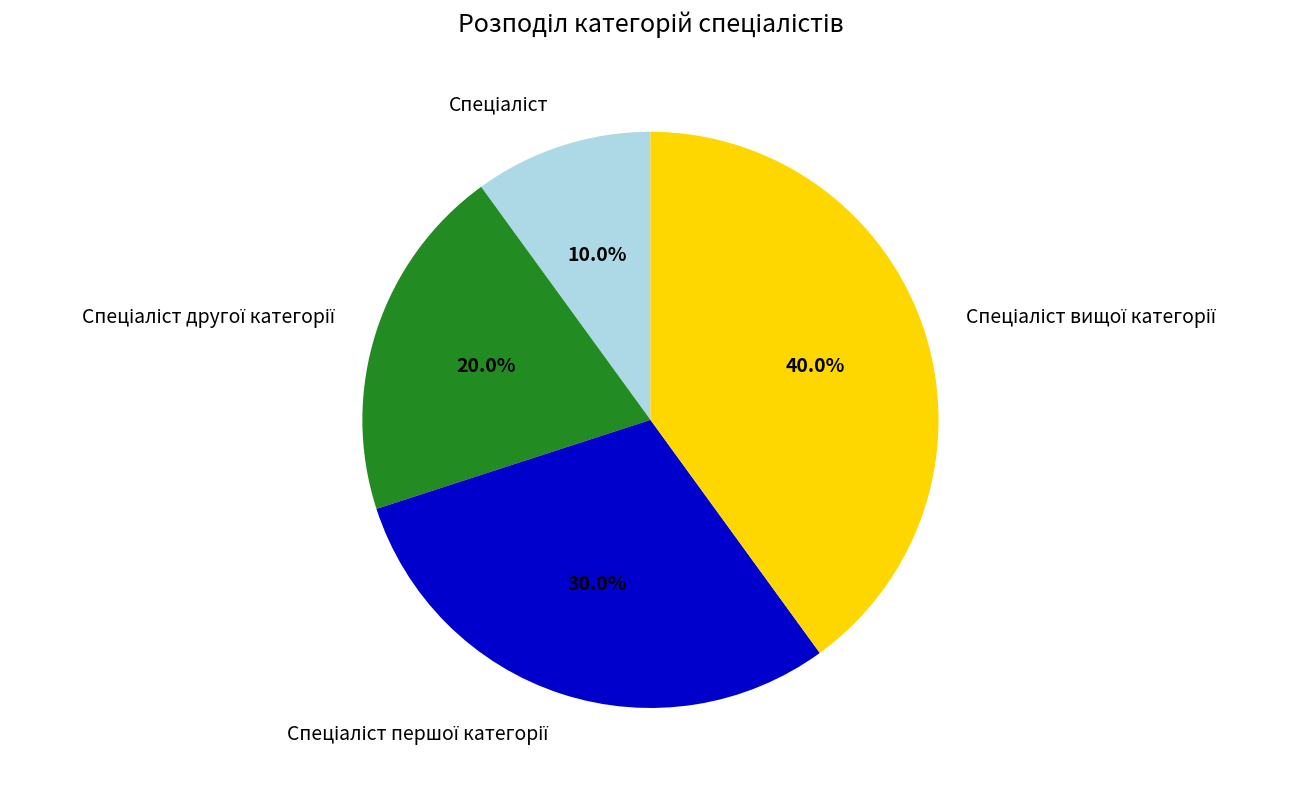

Does any single category account for the majority?

No